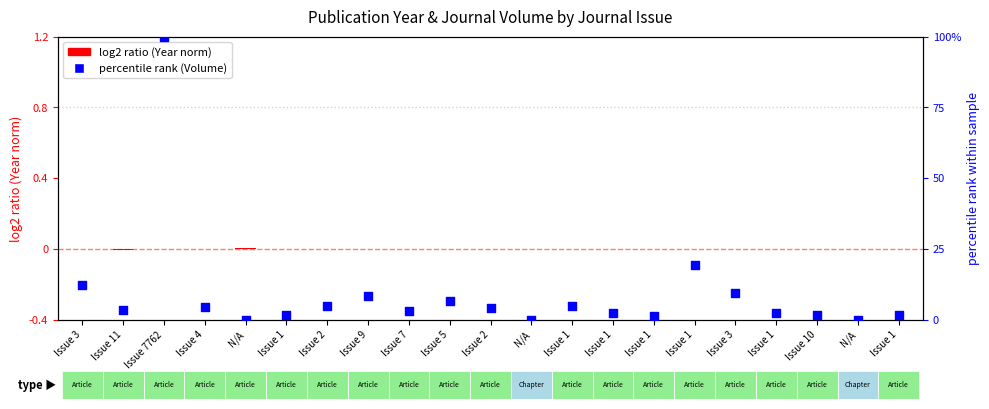

Is the value of percentile rank (Volume) at N/A greater than the value of log2 ratio (Year norm) at Issue 3?

Yes